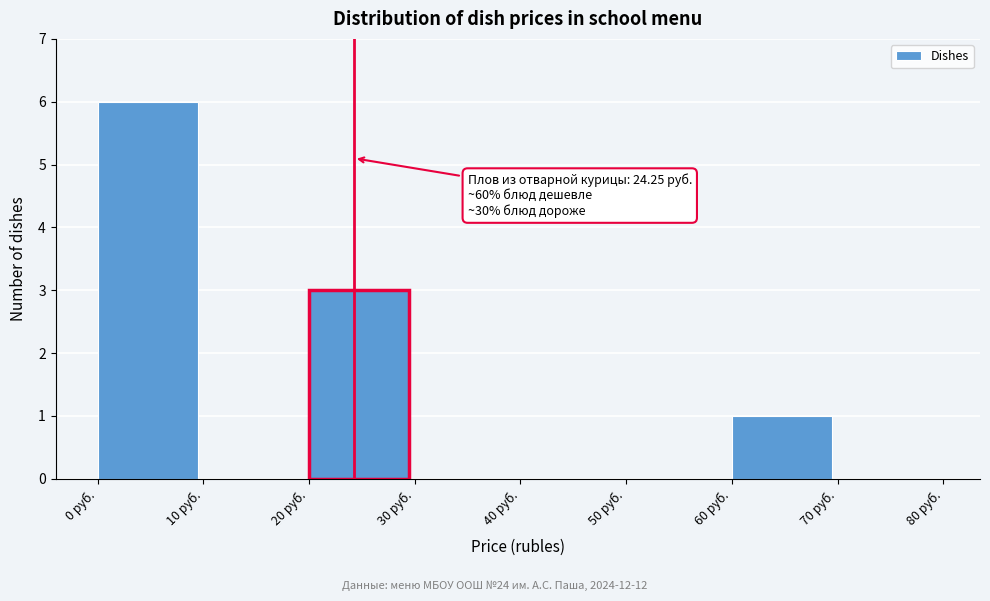

Over which range of the x-axis is the bar tallest?

0 to 10